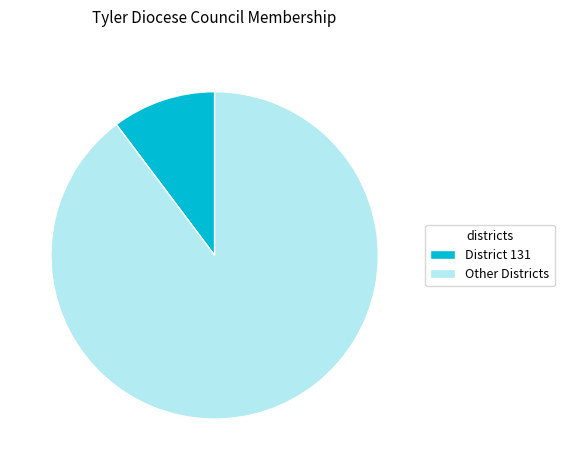

Count the number of slices in the pie.

2